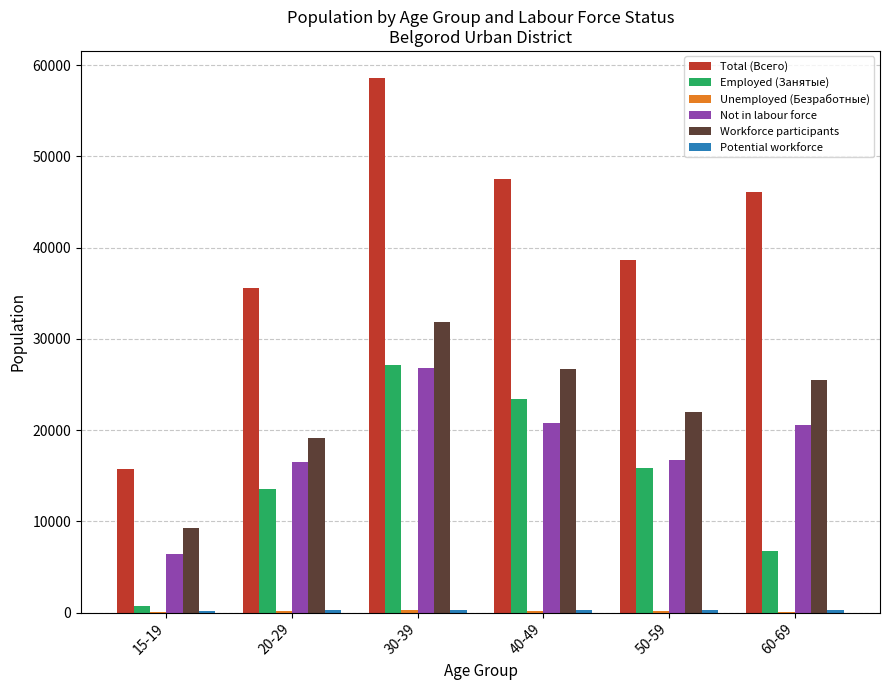

At which category is the sum across all series the highest?

30-39